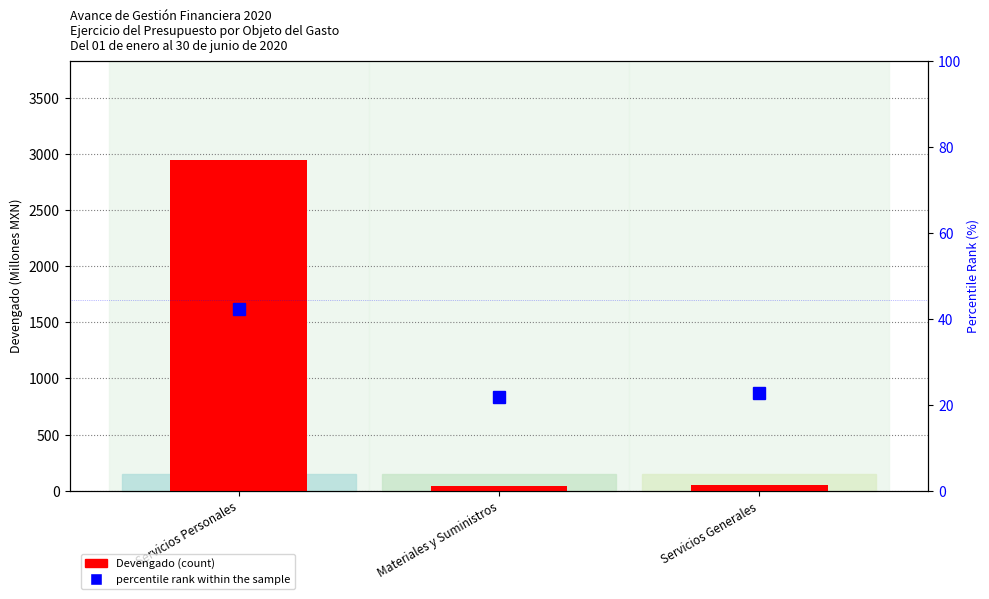

What is the sum of the Devengado (count) values at Materiales y Suministros and Servicios Generales?

91.8